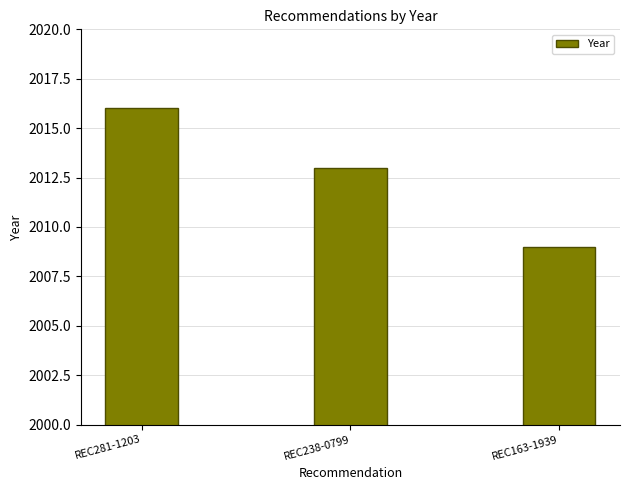

What value does the data have at REC163-1939?

2009